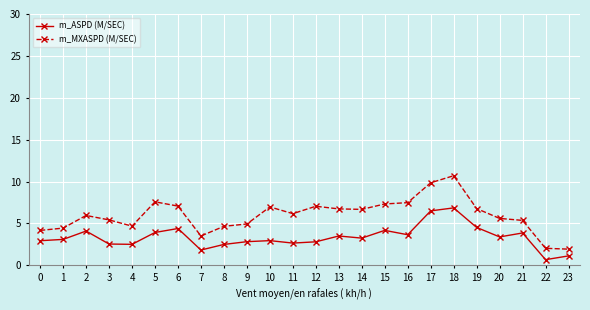

True or false: m_MXASPD (M/SEC) and m_ASPD (M/SEC) intersect in this chart.

False